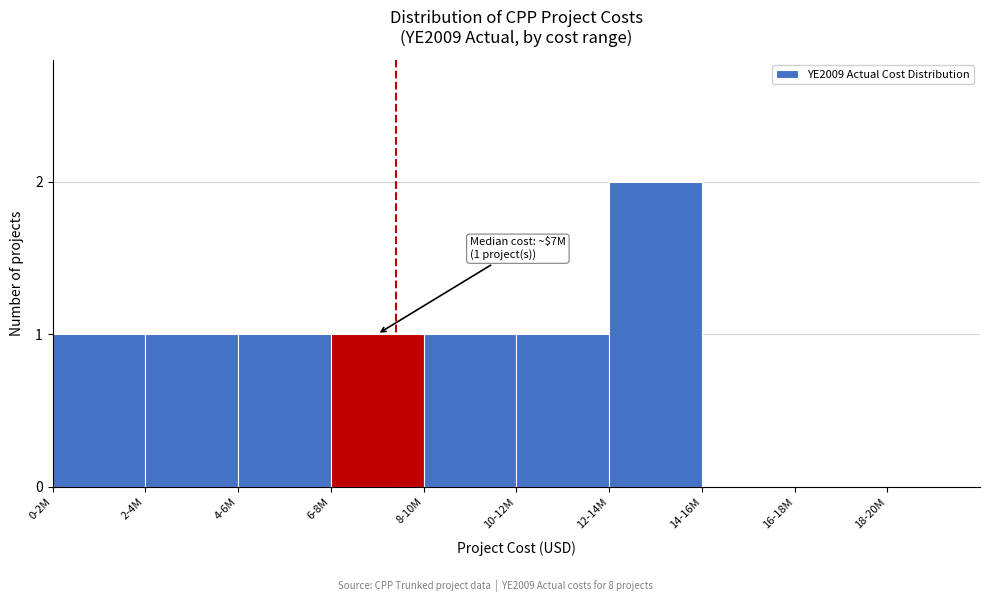

Reading right to left, list all the values displayed in this chart.

18-20M=0	16-18M=0	14-16M=0	12-14M=2	10-12M=1	8-10M=1	6-8M=1	4-6M=1	2-4M=1	0-2M=1